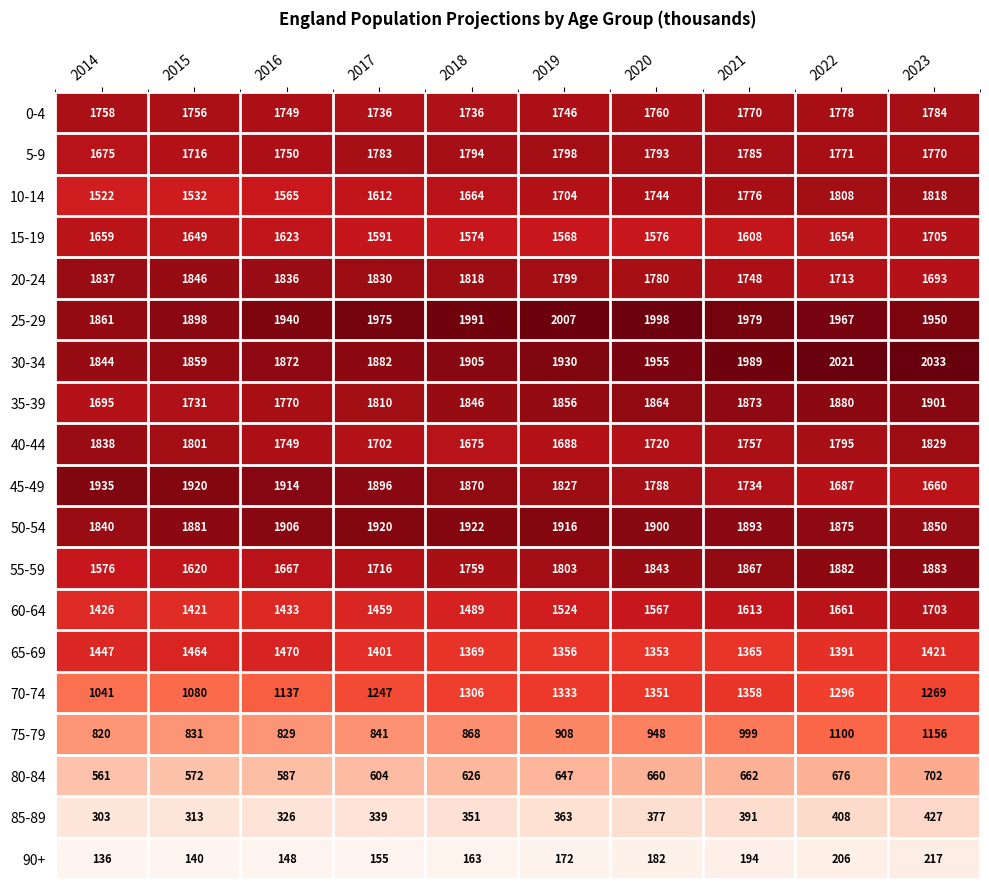

List the series in order of their peak value, lowest first.

90+, 85-89, 80-84, 75-79, 70-74, 65-69, 60-64, 15-19, 0-4, 5-9, 10-14, 40-44, 20-24, 55-59, 35-39, 50-54, 45-49, 25-29, 30-34